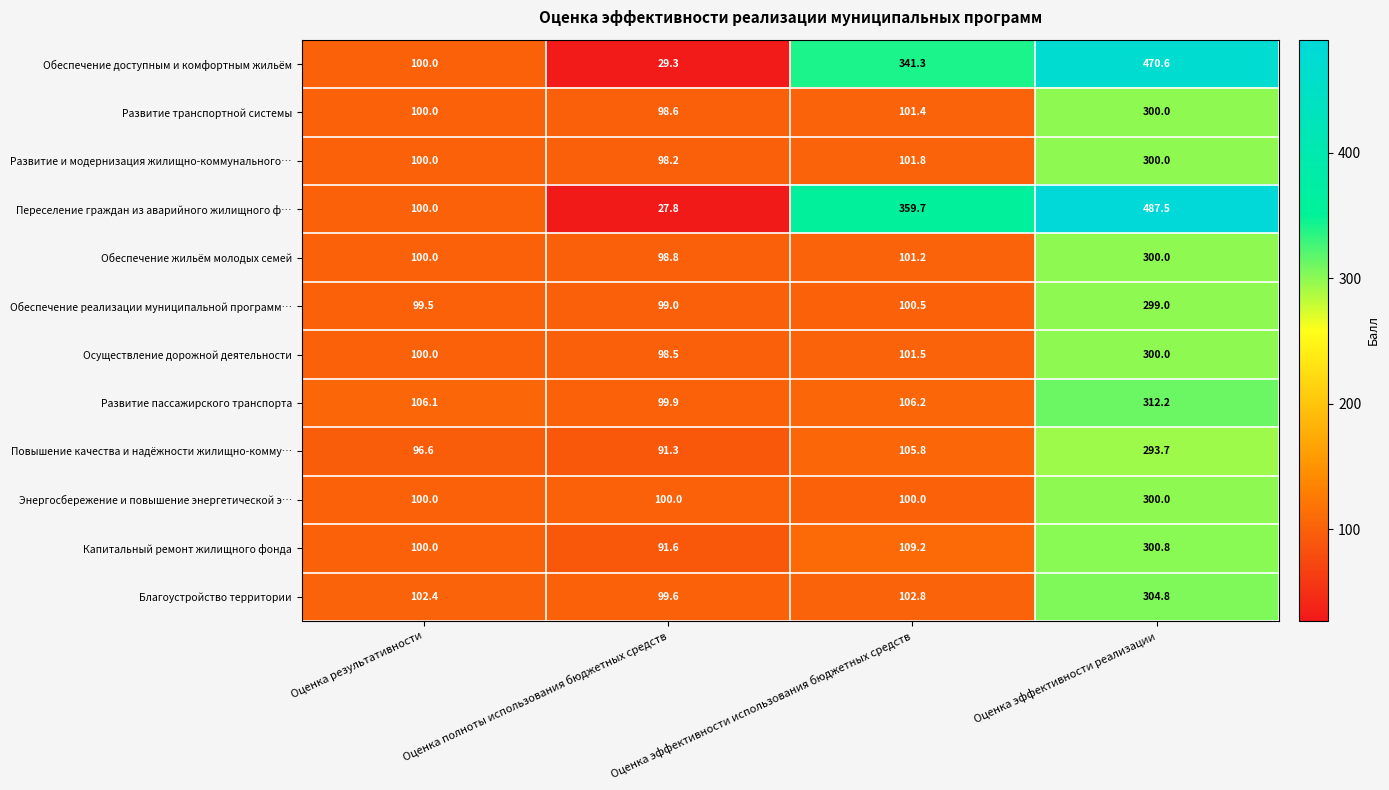

Which series has the largest total across all categories?

Переселение граждан из аварийного жилищного ф…